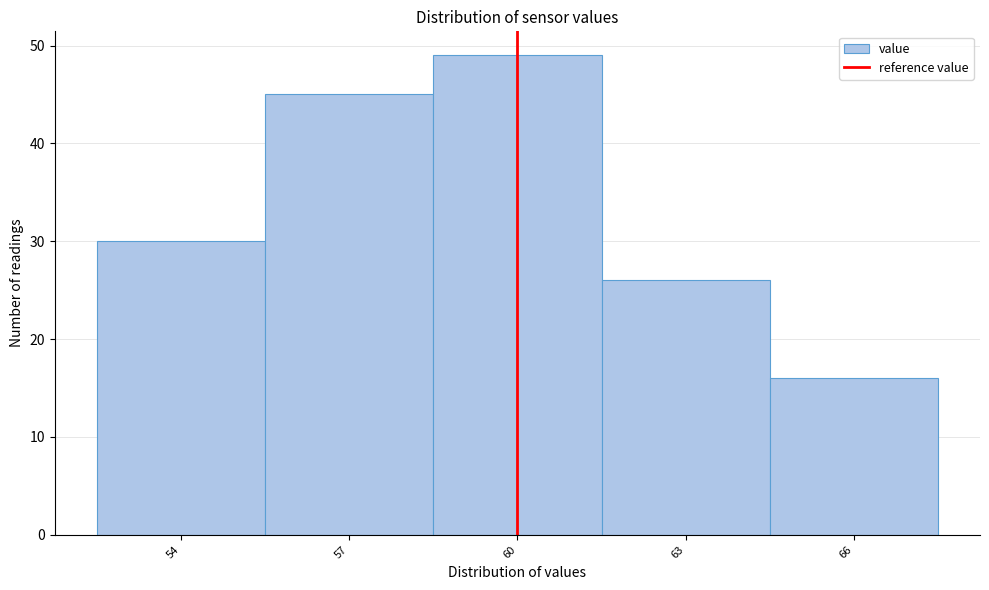

Reading right to left, extract all data points from this chart.

16	26	49	45	30